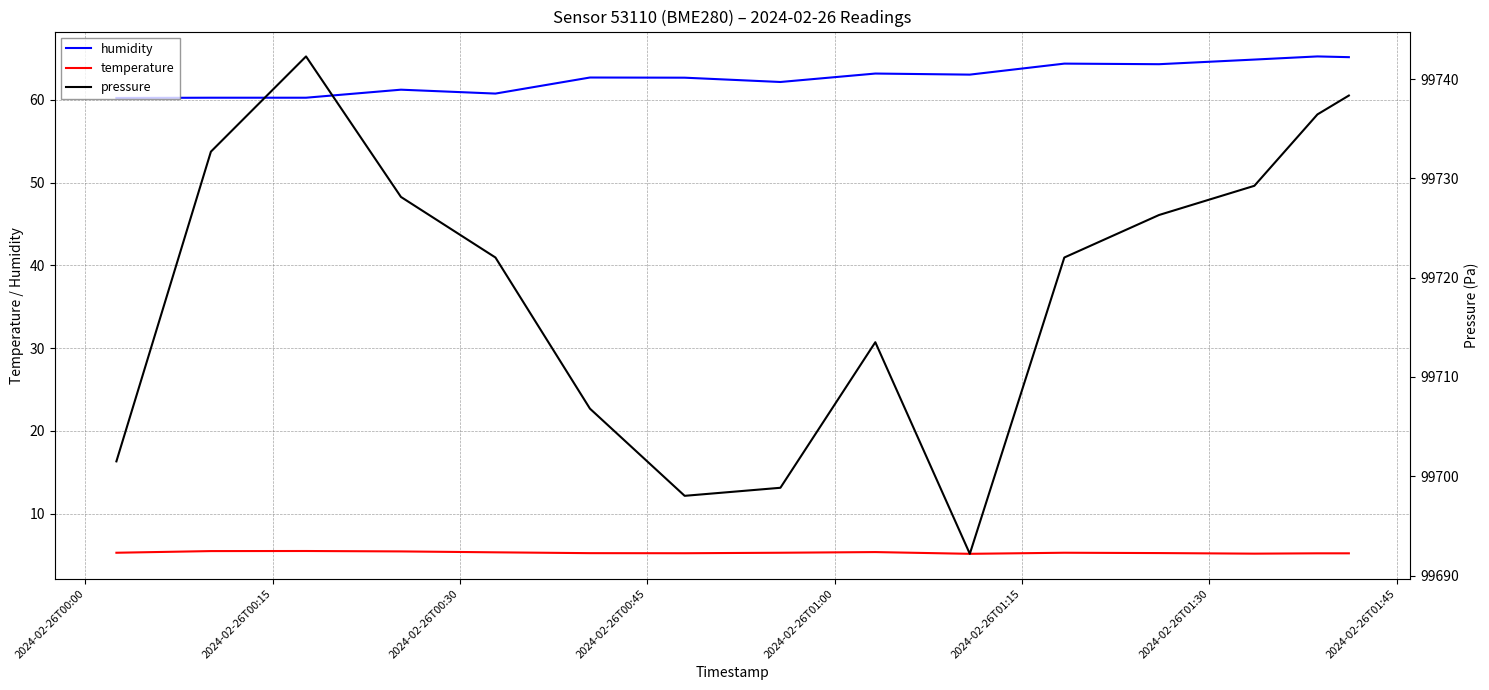

What is the highest value of the humidity series?

65.3